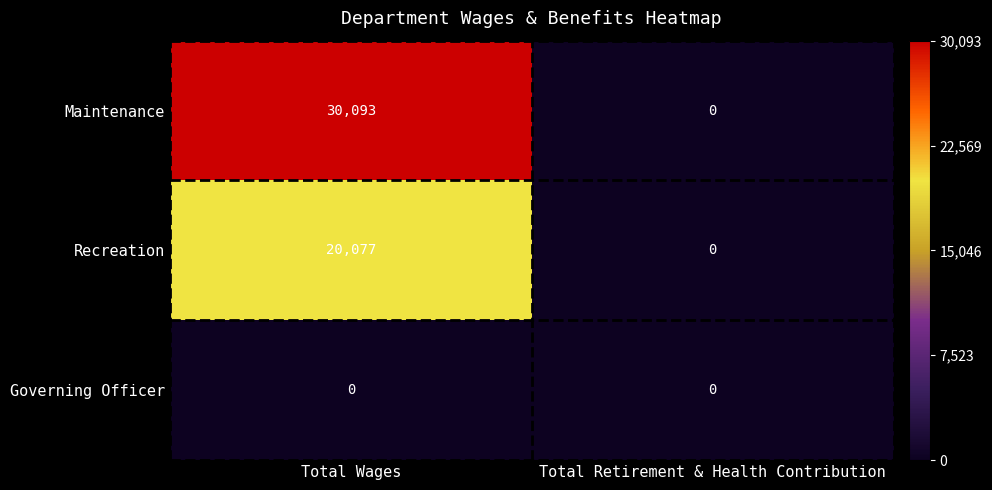

True or false: Recreation has a value of -9545 at Total Retirement & Health Contribution.

False